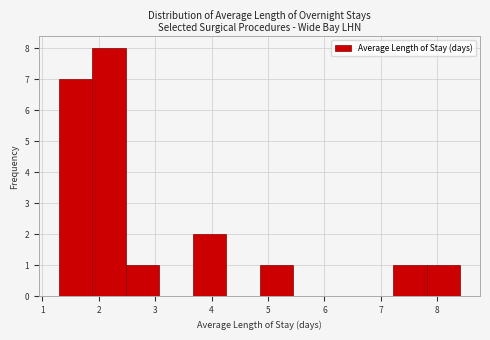

Reading left to right, transcribe this chart: for each bar, give the range it covers on the x-axis and its height. Neither the bar edges nor the heights are printed on the chart, so give them approximately, as read against the axes.

1.3 to 1.9: 7
1.9 to 2.5: 8
2.5 to 3.1: 1
3.1 to 3.7: 0
3.7 to 4.3: 2
4.3 to 4.9: 0
4.9 to 5.4: 1
5.4 to 6.0: 0
6.0 to 6.6: 0
6.6 to 7.2: 0
7.2 to 7.8: 1
7.8 to 8.4: 1